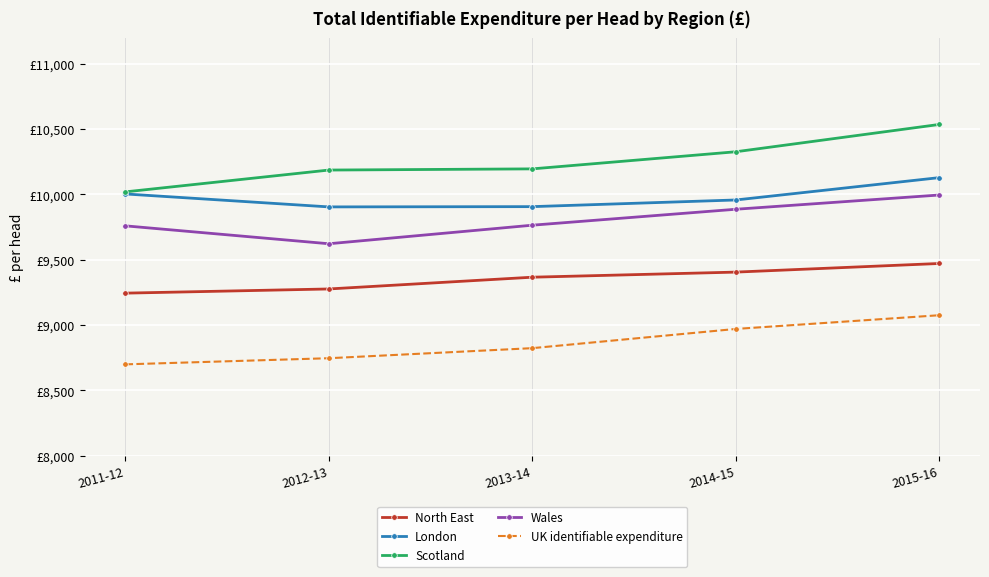

What is the label of the 3rd point from the right?

2013-14